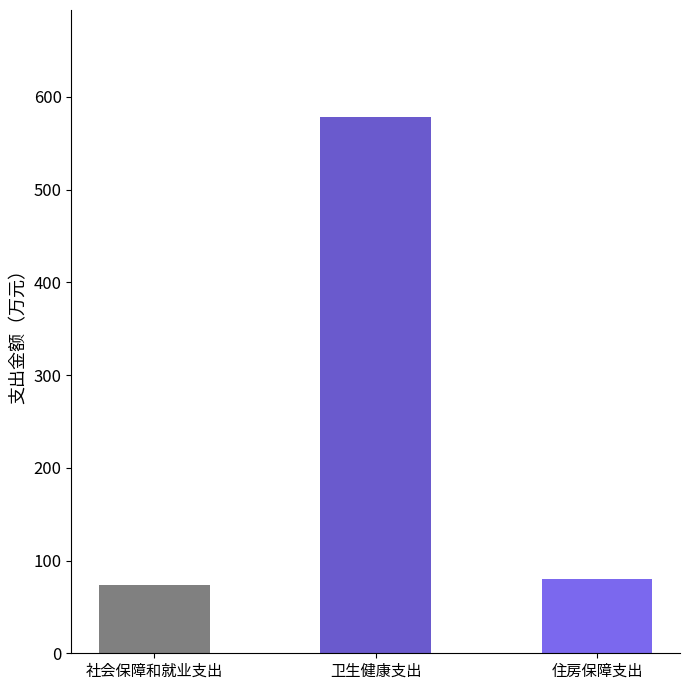

Rank the categories by value from lowest to highest.

社会保障和就业支出, 住房保障支出, 卫生健康支出